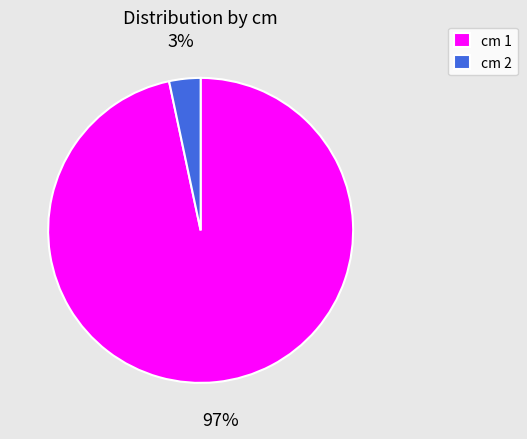

Rank the categories by value from highest to lowest.

cm 1, cm 2